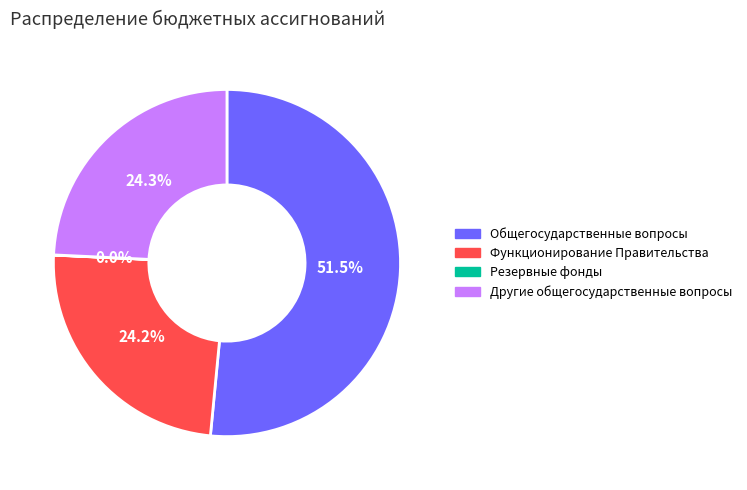

What portion of the pie excludes Другие общегосударственные вопросы?

75.7%